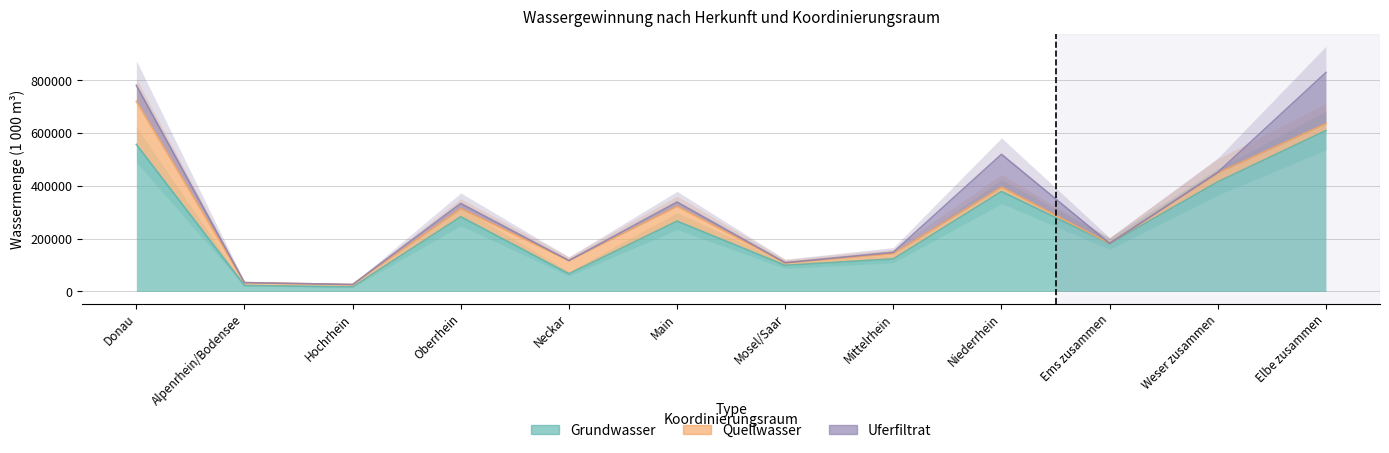

What position from the left is Alpenrhein/Bodensee?

2